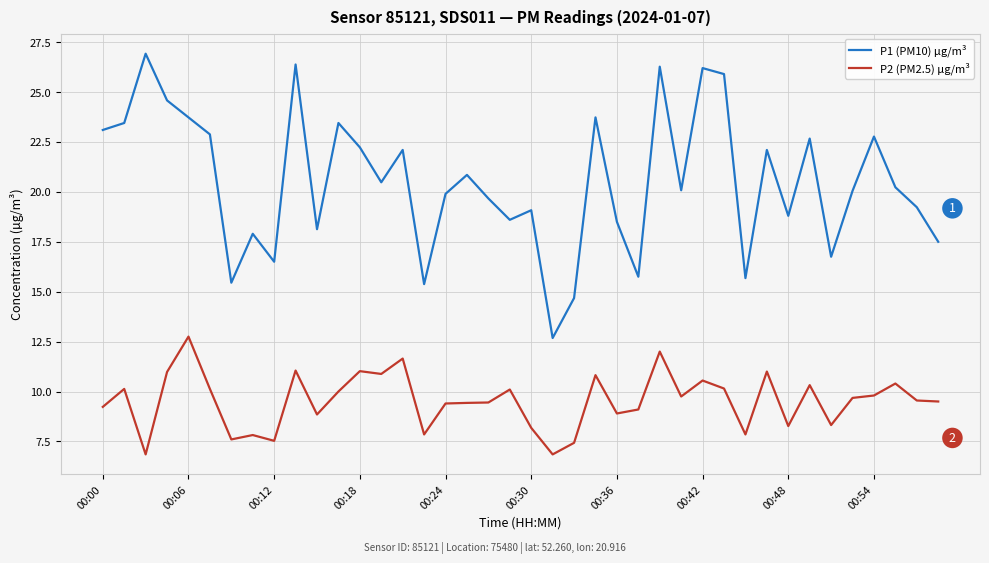

True or false: P2 (PM2.5) µg/m³ and P1 (PM10) µg/m³ cross at least once.

False